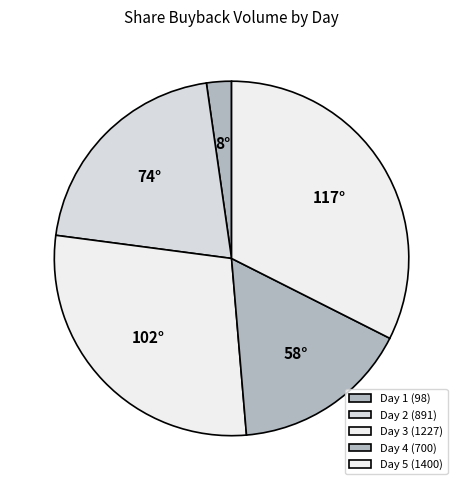

What percentage do Day 4 and Day 5 together represent?

48.7%